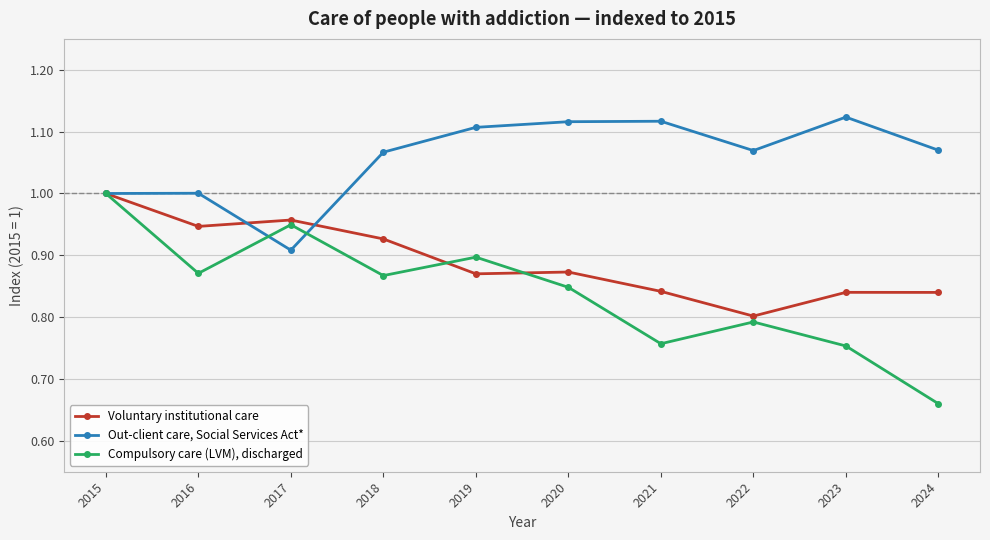

The value of Voluntary institutional care at 2020 is 1.2. True or false?

False